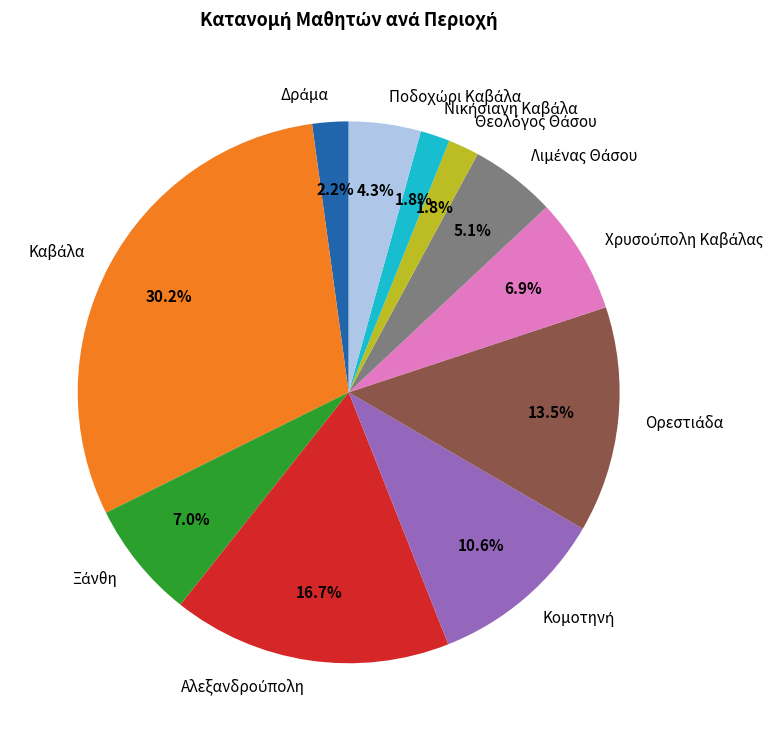

Is there any slice that represents more than half of the pie?

No